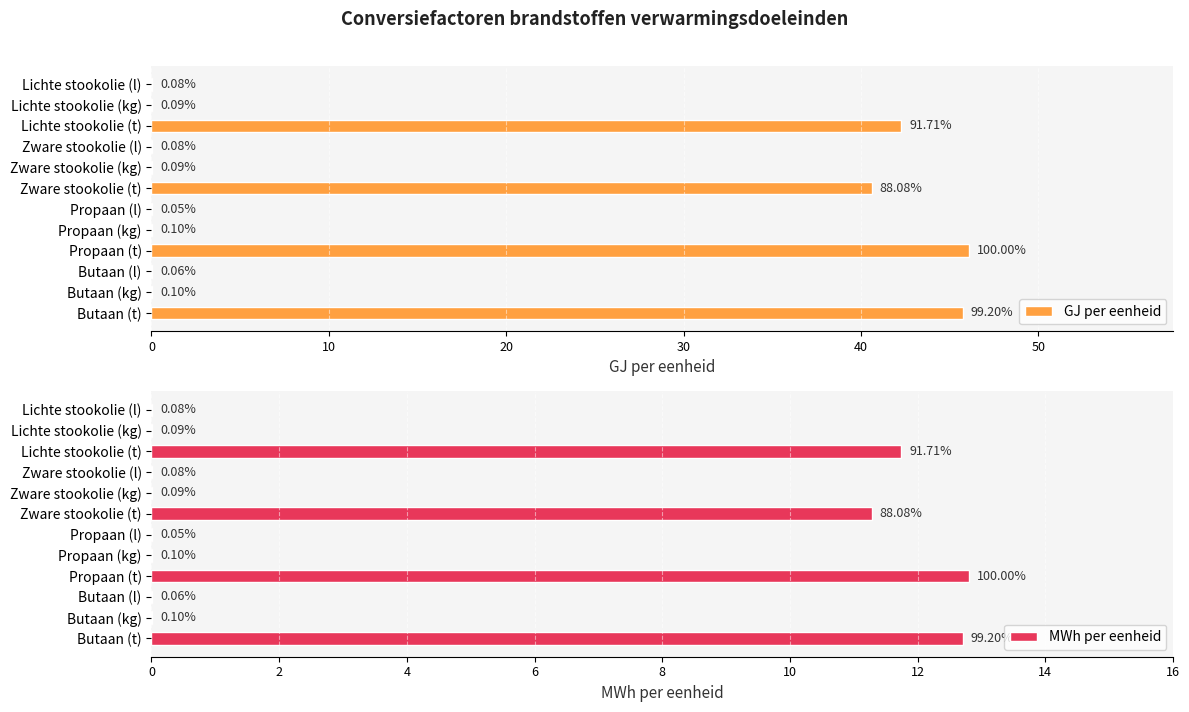

Where is GJ per eenheid nearest to the value 23?

Zware stookolie (t)